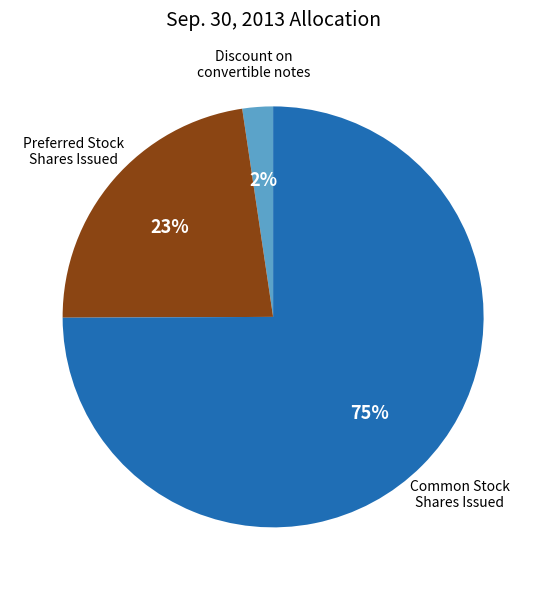

Count the number of slices in the pie.

3